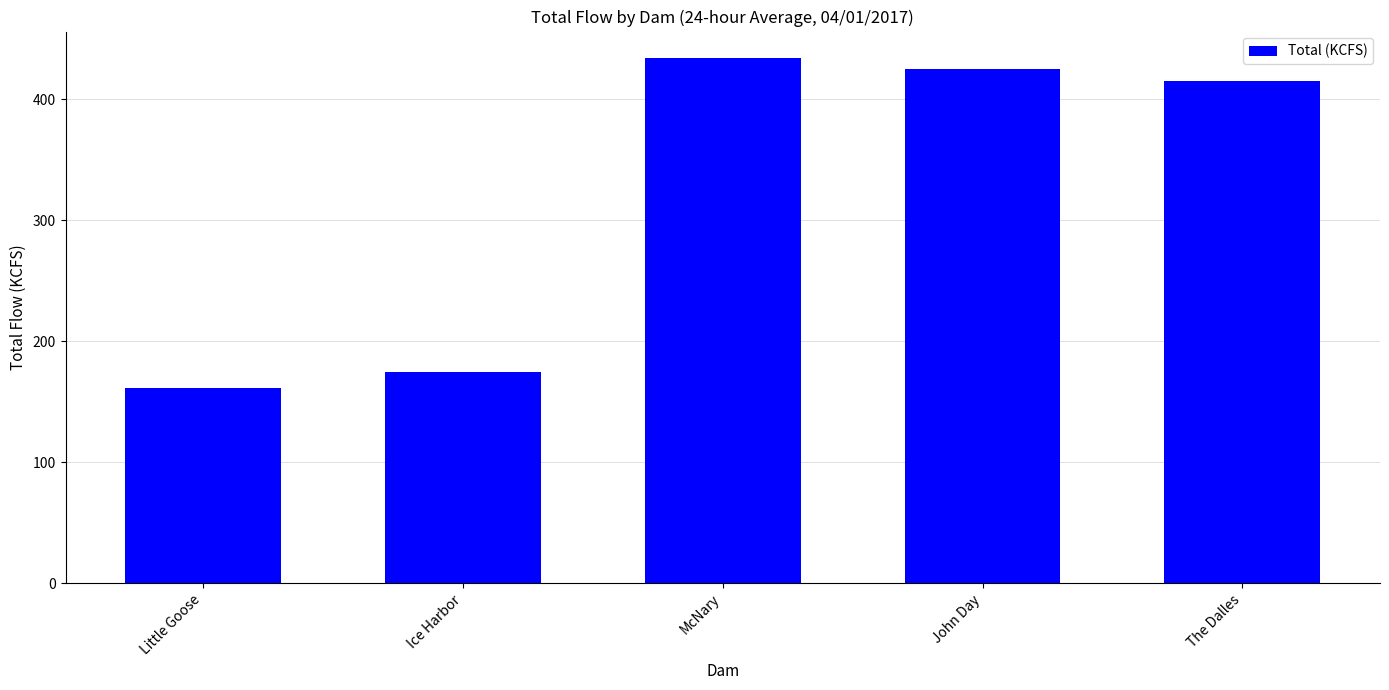

List the labels in order of value, smallest first.

Little Goose, Ice Harbor, The Dalles, John Day, McNary